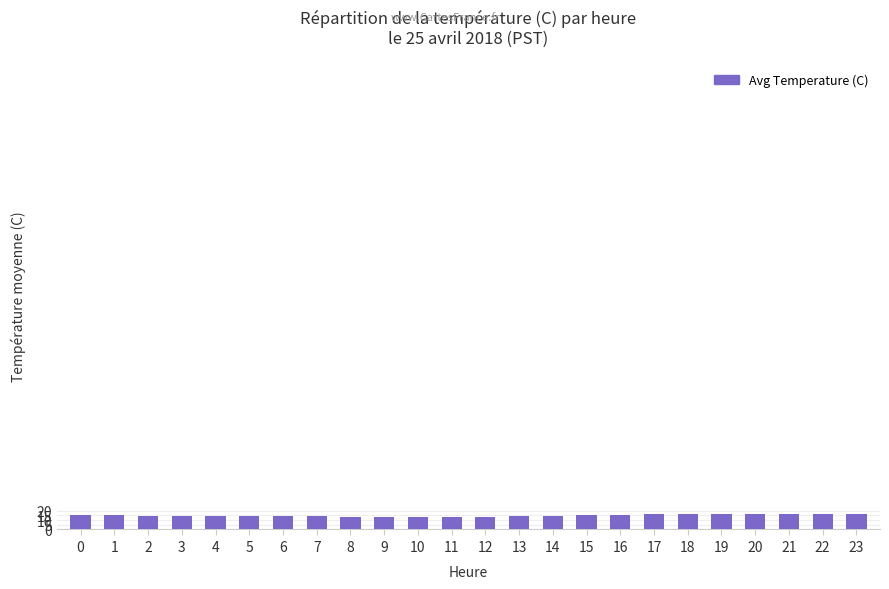

What is the sum of the values at 23 and 18?

32.7